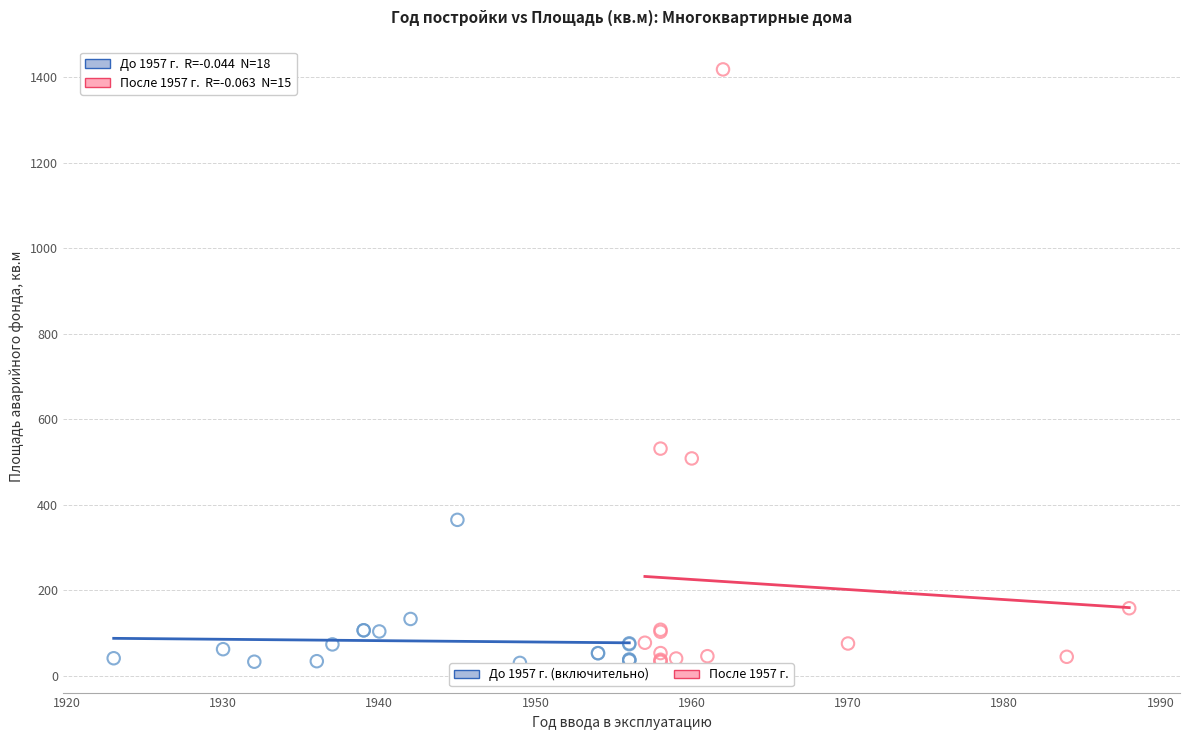

Which series reaches the maximum Y coordinate?

После 1957 г.